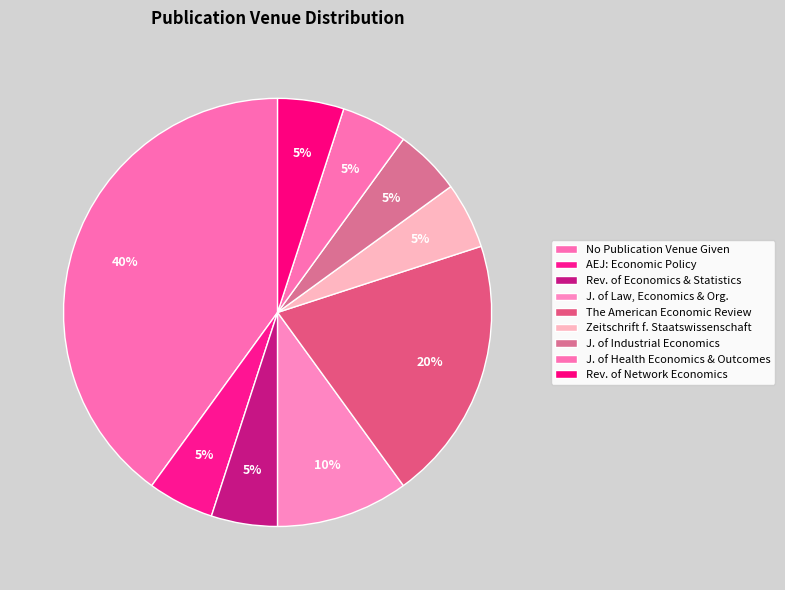

Is there a majority slice in this chart?

No